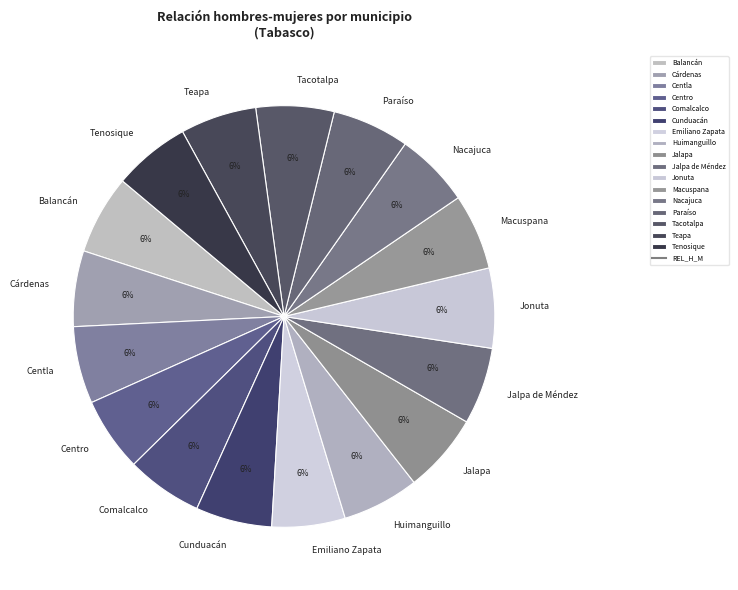

Does Cárdenas account for over 50% of the chart?

No